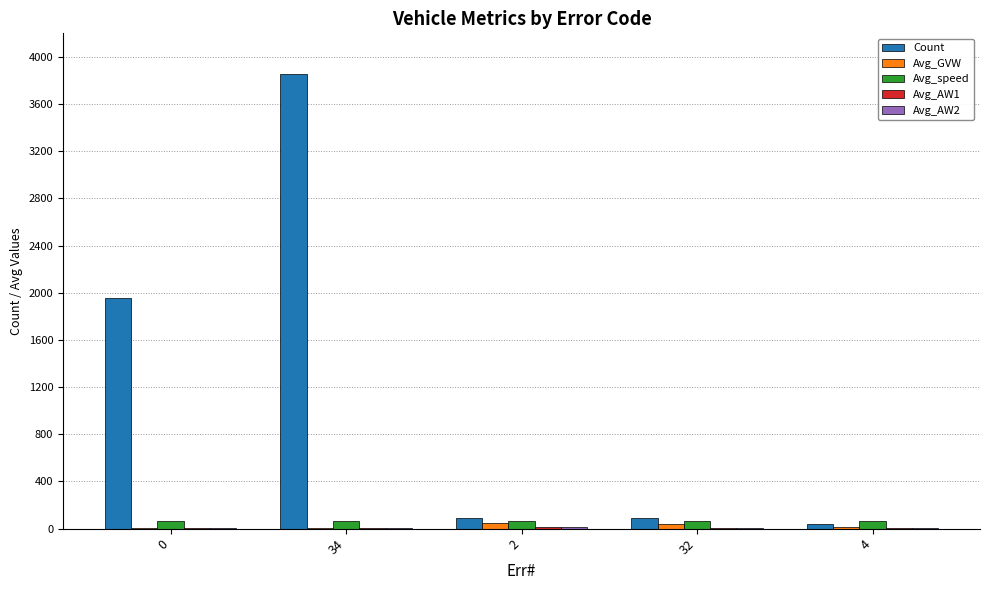

What is the spread (max minus min) of values at 4?

59.9